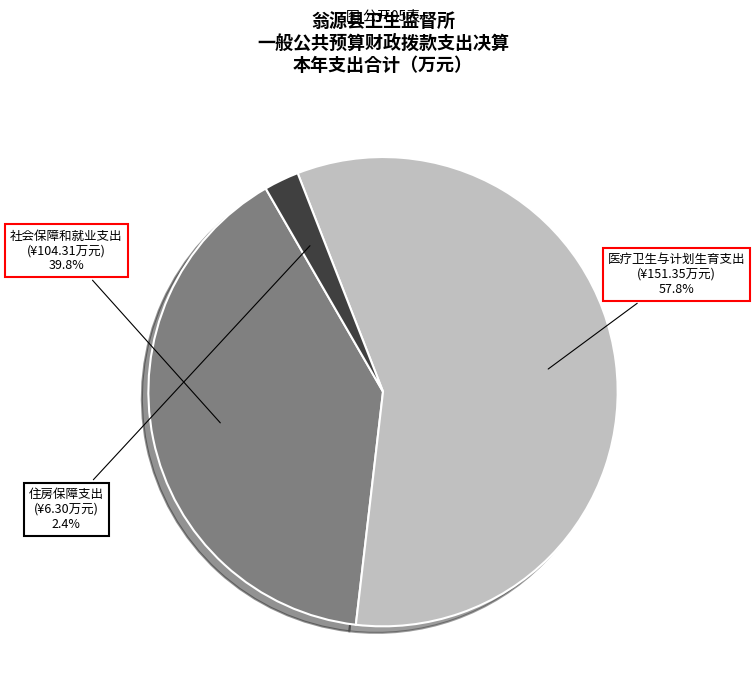

Is it true that 社会保障和就业支出 is 40% of the pie?

True